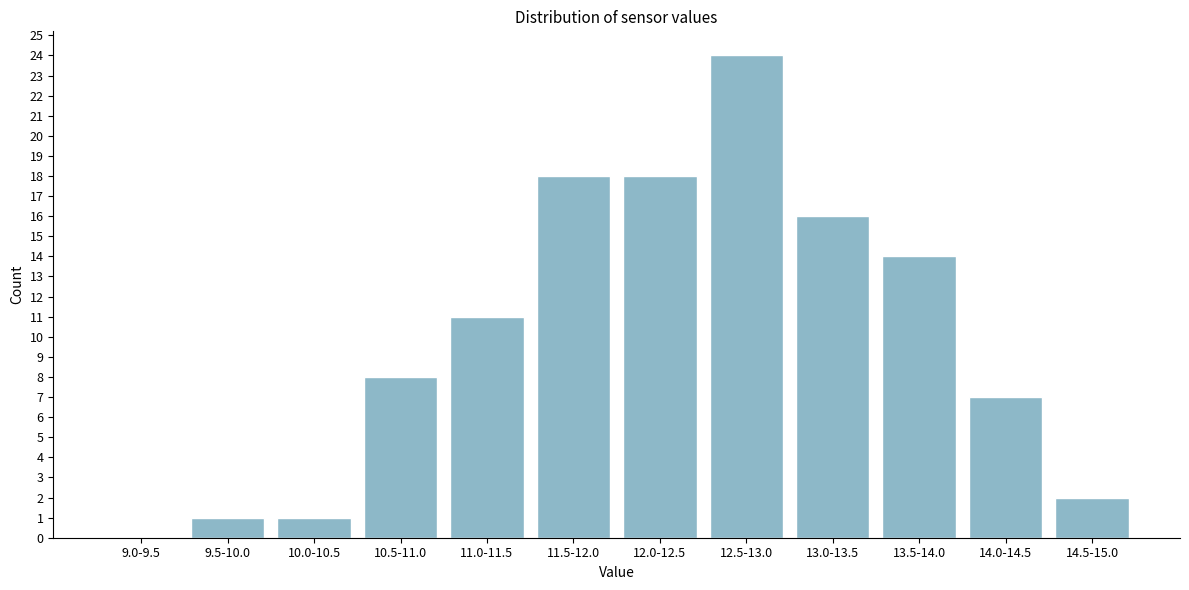

Reading left to right, what are all the values shown in this chart?

9.0-9.5=0	9.5-10.0=1	10.0-10.5=1	10.5-11.0=8	11.0-11.5=11	11.5-12.0=18	12.0-12.5=18	12.5-13.0=24	13.0-13.5=16	13.5-14.0=14	14.0-14.5=7	14.5-15.0=2